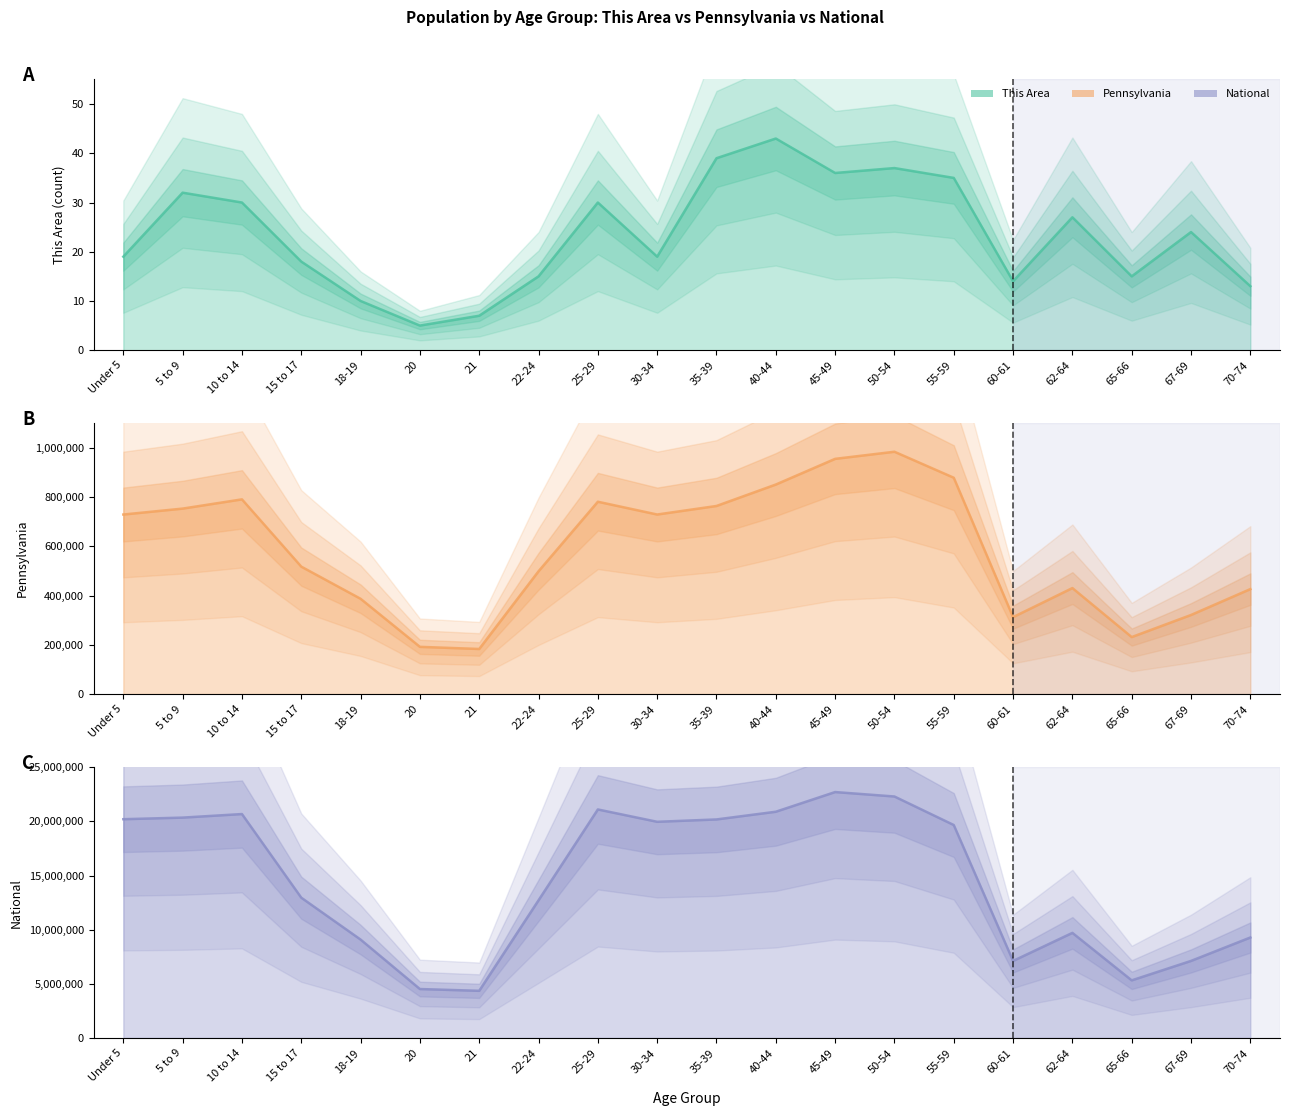

What are all the series names shown in the legend?

This Area, Pennsylvania, National